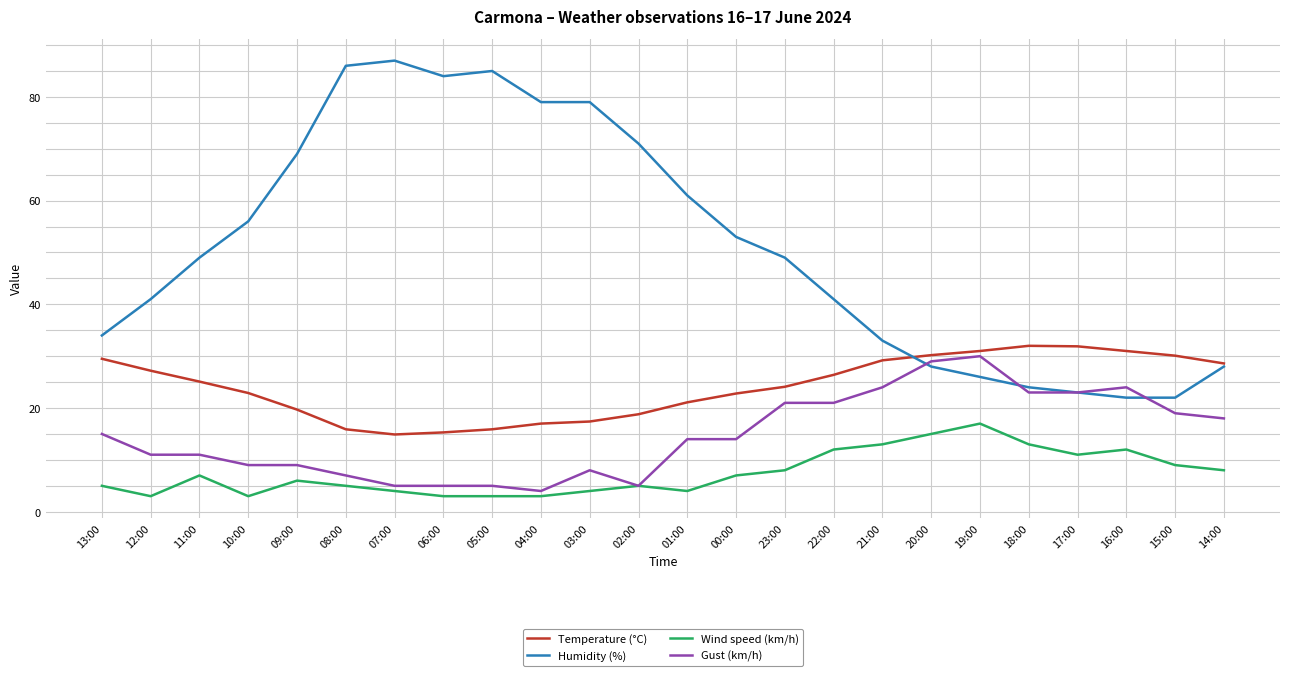

What is the minimum value for Humidity (%)?

22.0